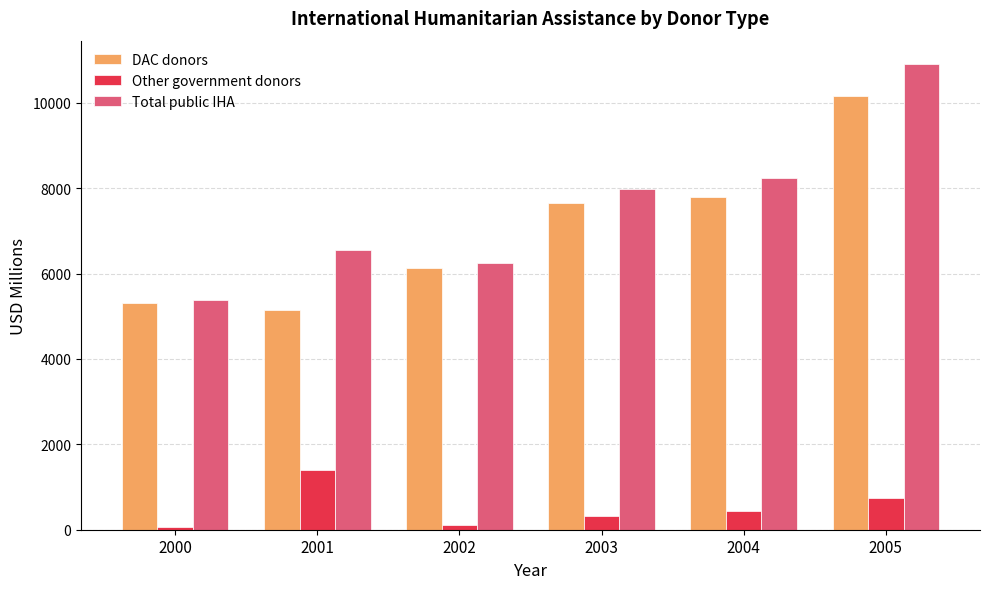

Does the chart contain stacked bars?

No